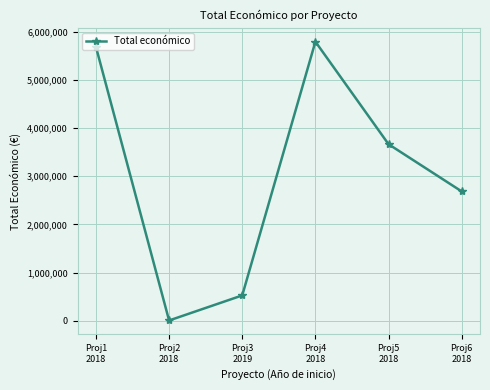

How many data points are less than 3664706?

3